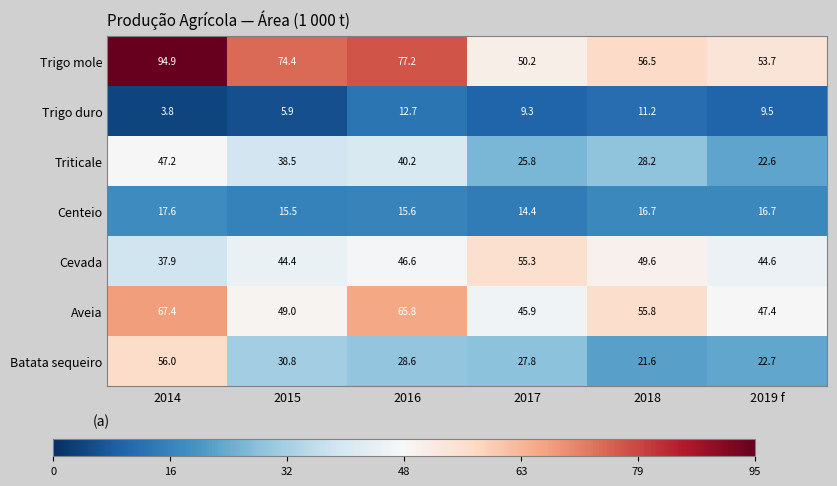

What is the difference between the Centeio values at 2017 and 2014?

3.2